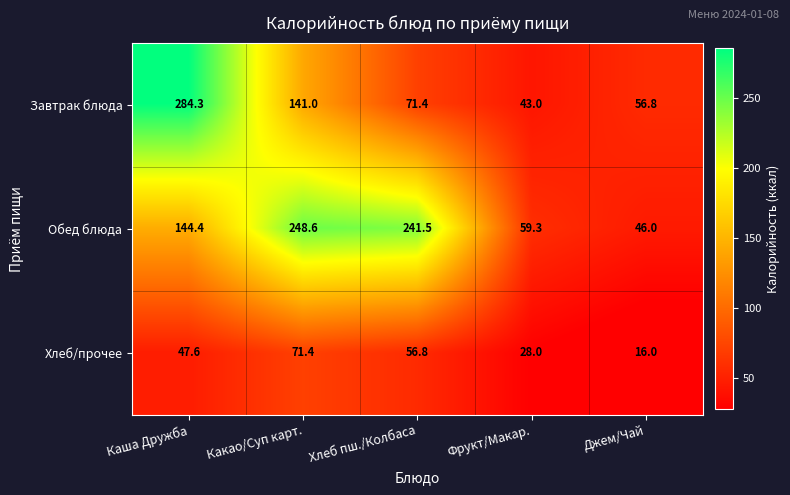

What is the spread (max minus min) of values at Хлеб пш./Колбаса?

184.7